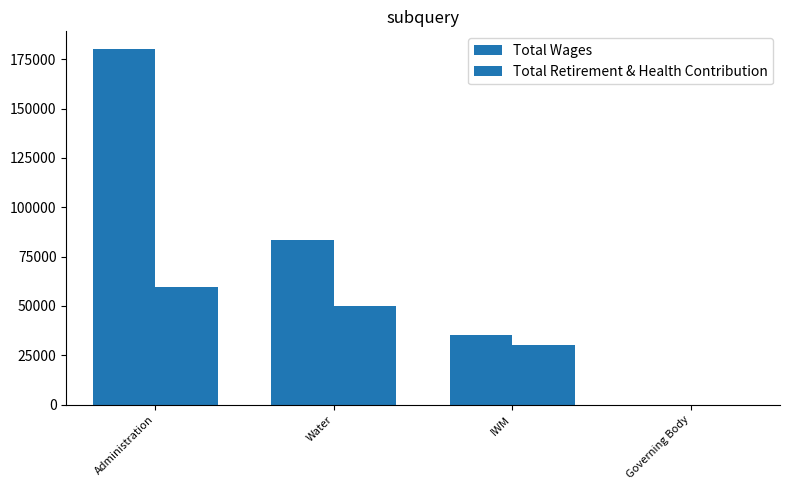

List the series in order of their peak value, highest first.

Total Wages, Total Retirement & Health Contribution